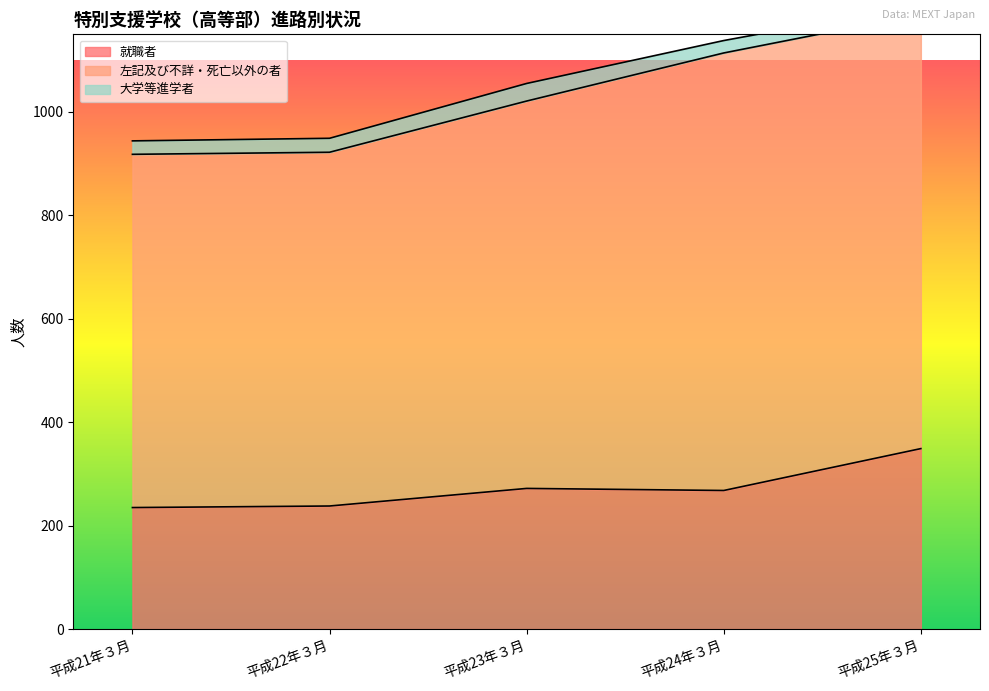

How many categories are shown in the chart?

5